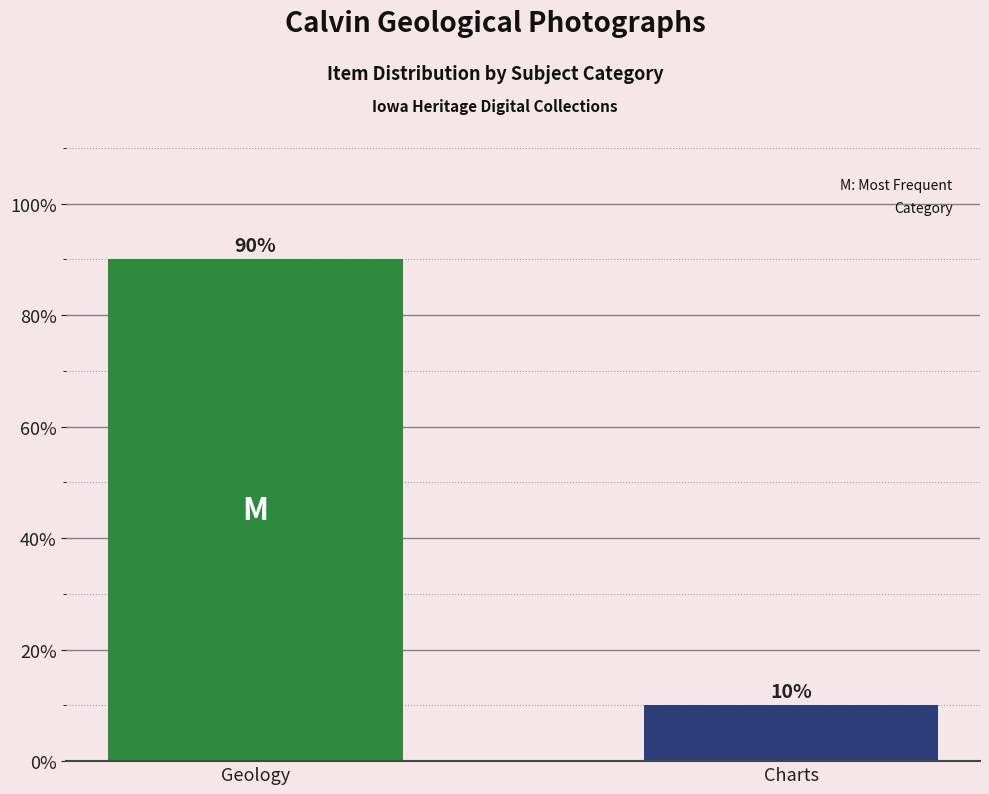

What is the maximum value shown in the chart?

90